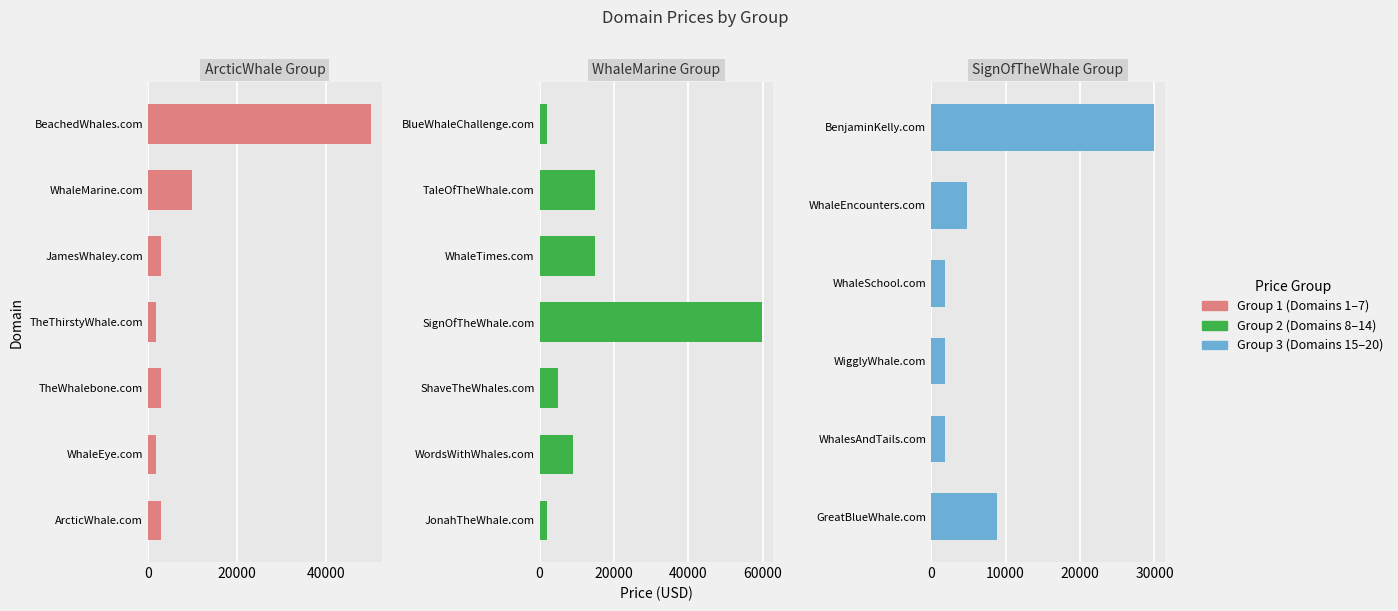

List the labels in order of value, largest first.

SignOfTheWhale.com, BeachedWhales.com, BenjaminKelly.com, WhaleTimes.com, TaleOfTheWhale.com, WhaleMarine.com, WordsWithWhales.com, GreatBlueWhale.com, ShaveTheWhales.com, WhaleEncounters.com, ArcticWhale.com, TheWhalebone.com, JamesWhaley.com, WhaleEye.com, TheThirstyWhale.com, JonahTheWhale.com, BlueWhaleChallenge.com, WhalesAndTails.com, WigglyWhale.com, WhaleSchool.com